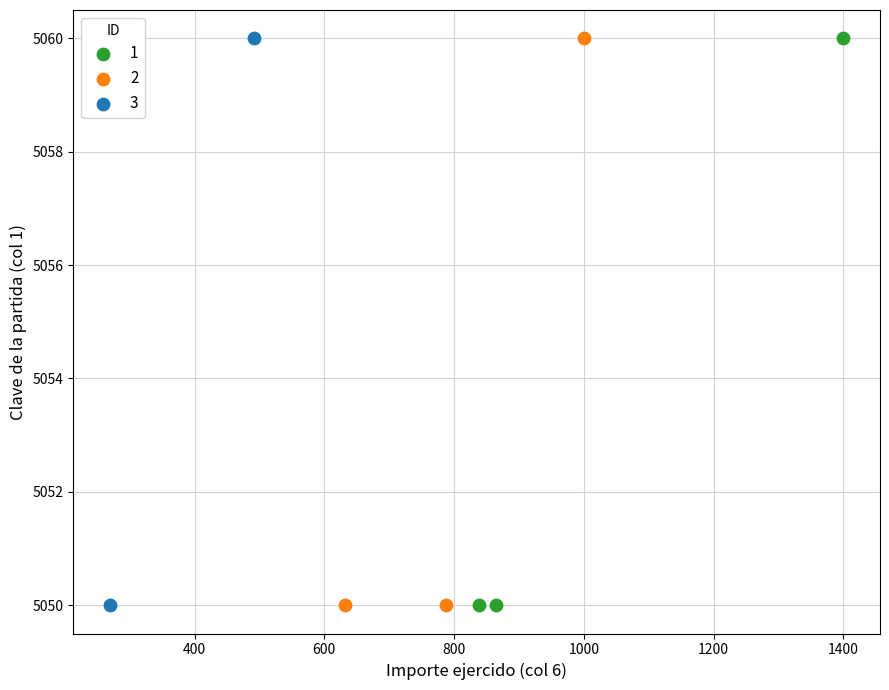

What are all the series names shown in the legend?

1, 2, 3